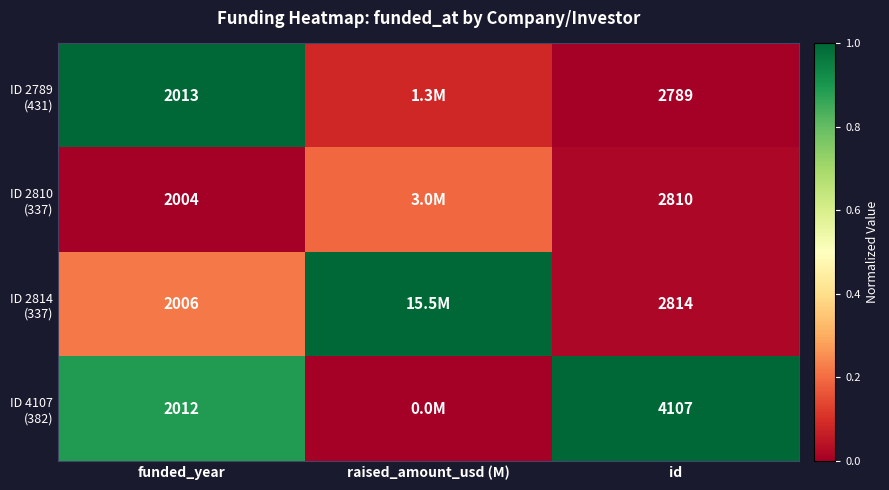

The ID 2814 (337) series shows 0.0 at id. True or false?

False